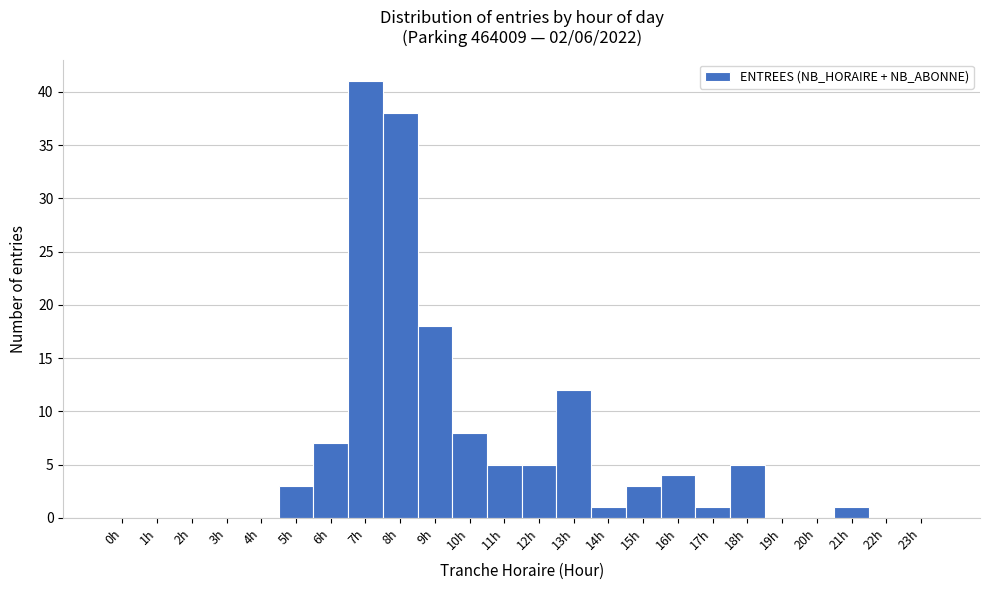

Which range on the x-axis has the tallest bar?

6.5 to 7.5